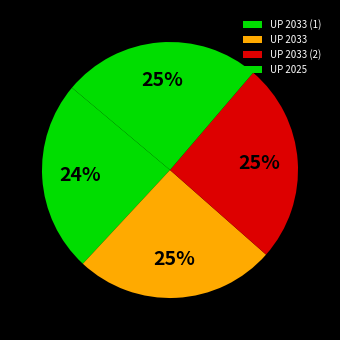

What portion of the pie excludes UP 2033 (2)?

74.8%